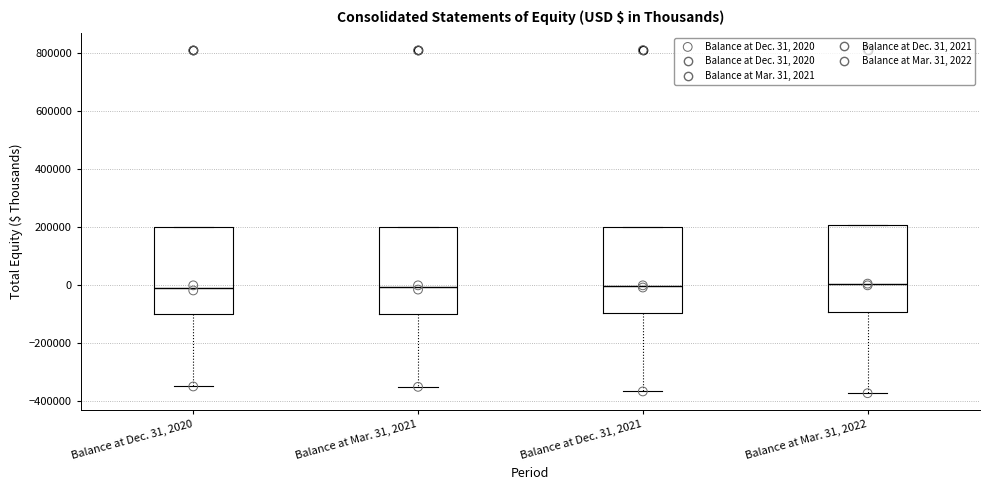

Reading left to right, transcribe this box plot: for each box, give where its median line is, the range the box spans, and where its two whiskers end, as read against the y-axis. The values are not printed on the chart, so give them approximately, as read against the axis.

Balance at Dec. 31, 2020: median 0, box -100000 to 200000, whiskers -340000 to 200000
Balance at Mar. 31, 2021: median 0, box -100000 to 200000, whiskers -360000 to 200000
Balance at Dec. 31, 2021: median 0, box -100000 to 200000, whiskers -360000 to 200000
Balance at Mar. 31, 2022: median 0, box -100000 to 200000, whiskers -380000 to 200000